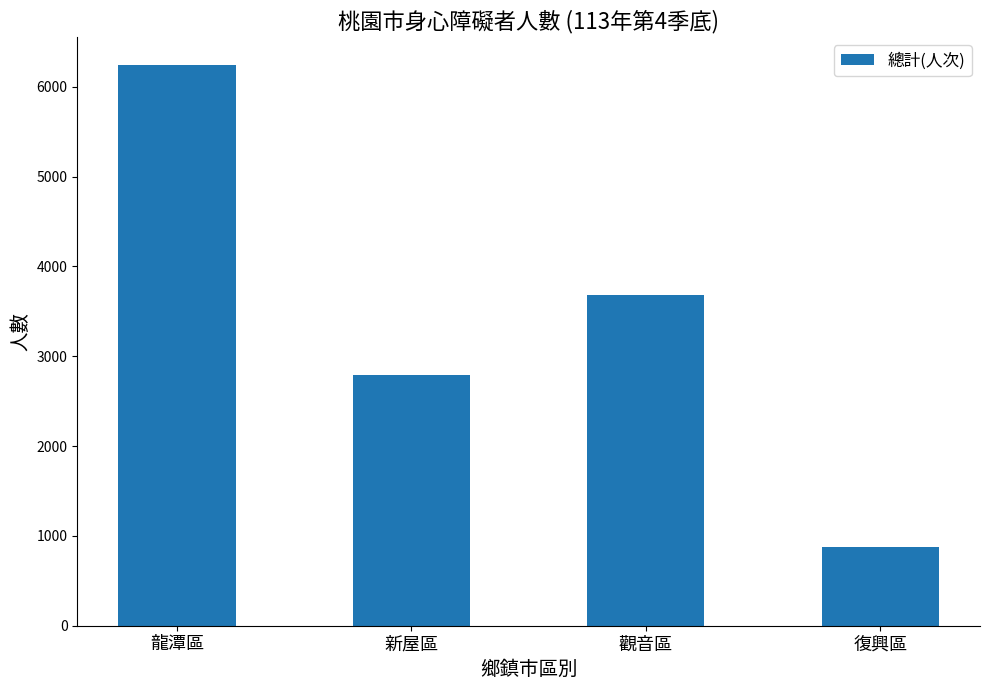

What is the difference between the maximum and second lowest values?

3453